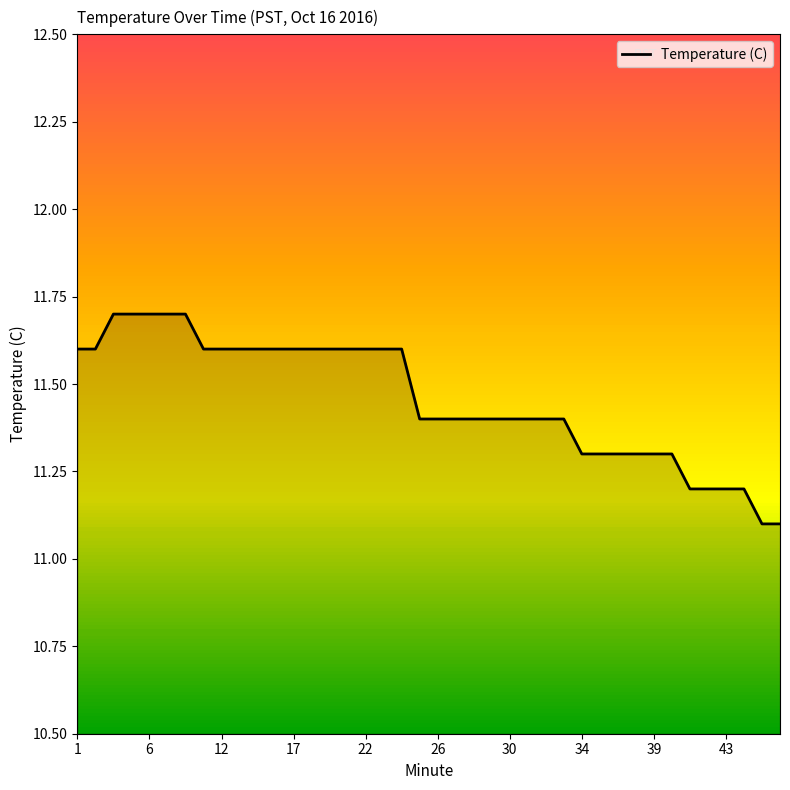

What is the minimum value shown in the chart?

11.1